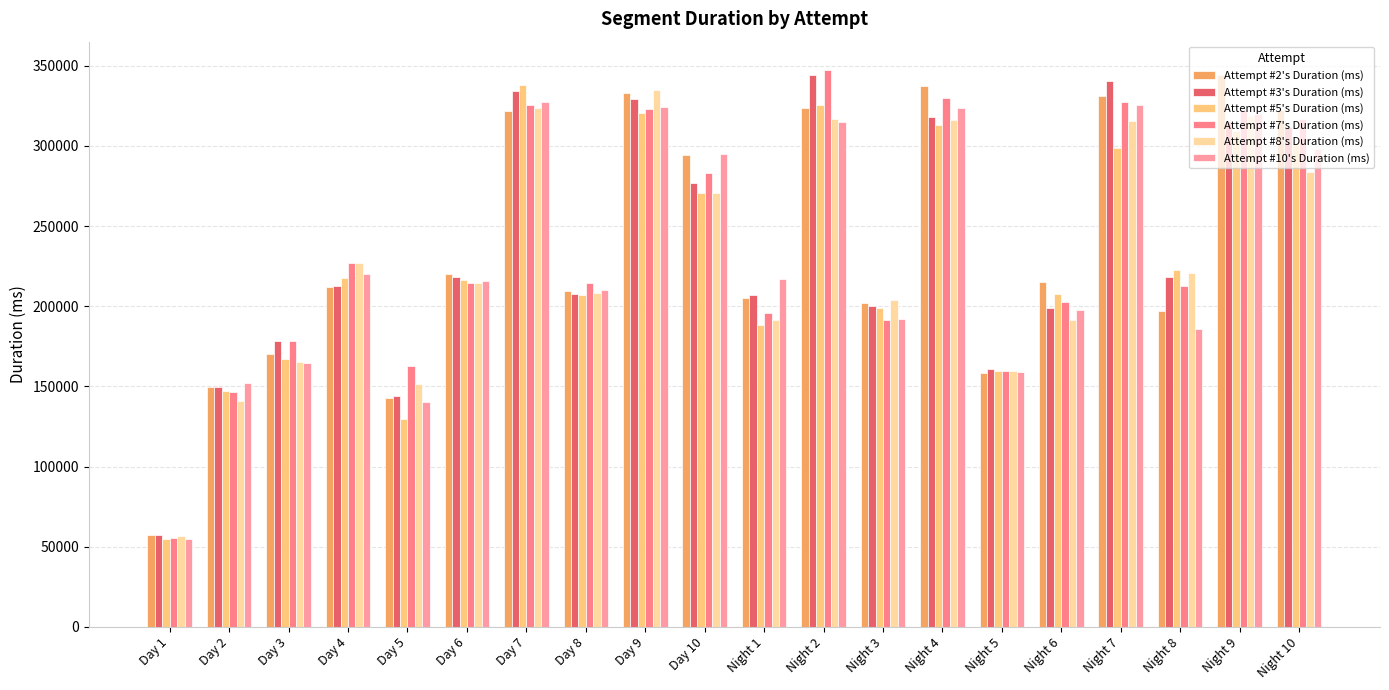

What is the difference between the Attempt #10's Duration (ms) values at Day 6 and Day 8?

6052